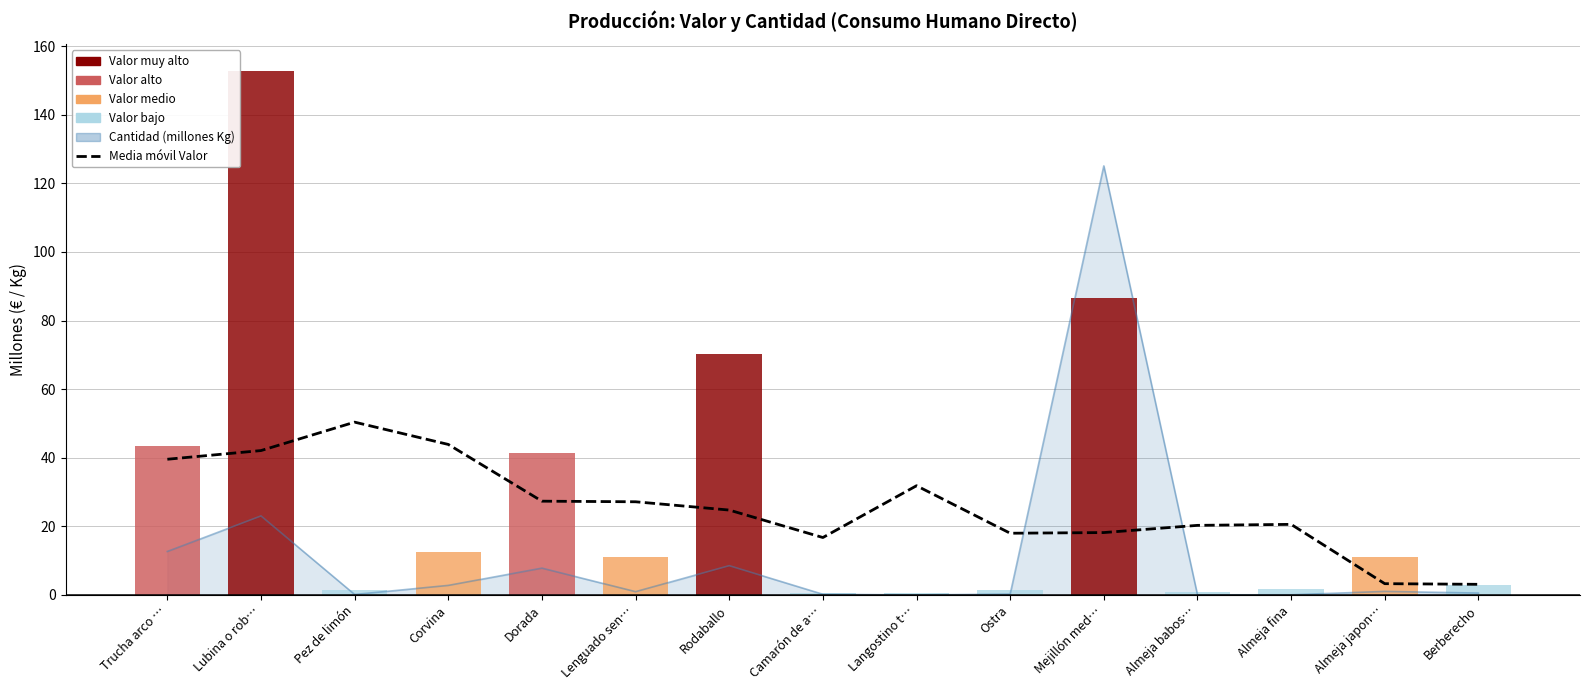

At which label does Media móvil Valor first exceed 24?

Trucha arco …